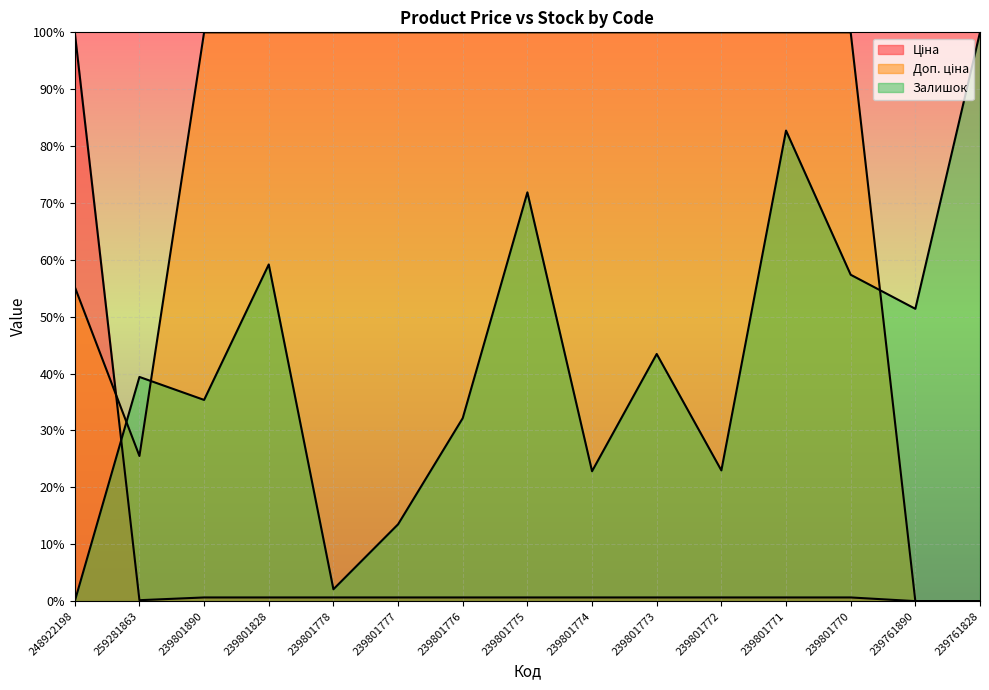

How many interior local valleys does the Доп. ціна series have?

1